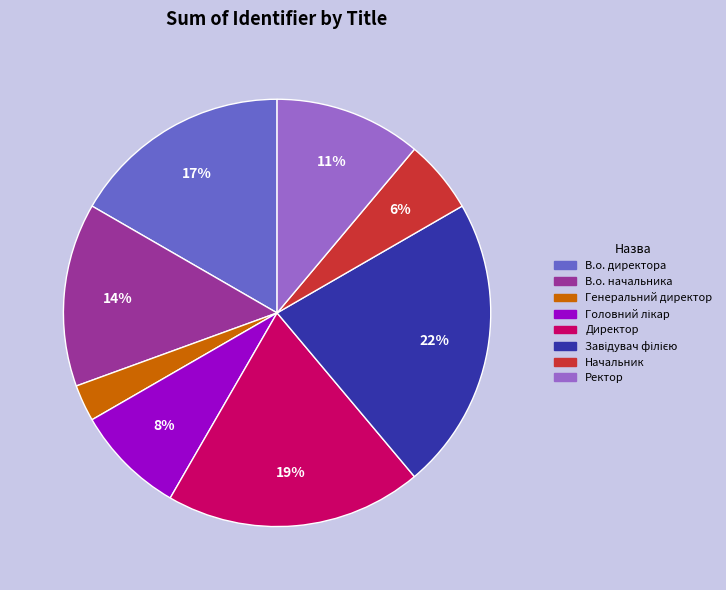

Count the number of slices in the pie.

8